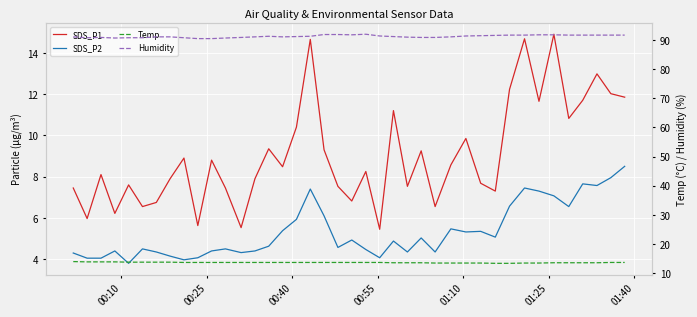

What is the greatest value displayed?

91.9